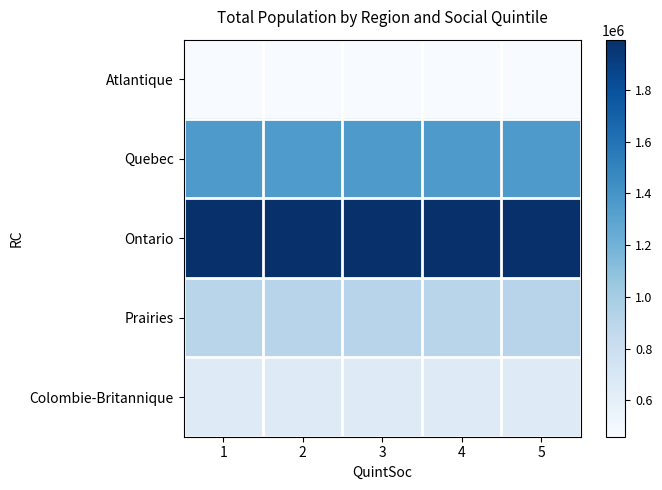

Reading left to right, what are all the values shown in this chart?

Atlantique: 1=459485	2=459270	3=459590	4=459020	5=461385
Quebec: 1=1360780	2=1358685	3=1359035	4=1360140	5=1360300
Ontario: 1=1991400	2=1993285	3=1992355	4=1994620	5=1991895
Prairies: 1=908260	2=908920	3=909950	4=908615	5=909000
Colombie-Britannique: 1=645590	2=647680	3=645100	4=646100	5=646600